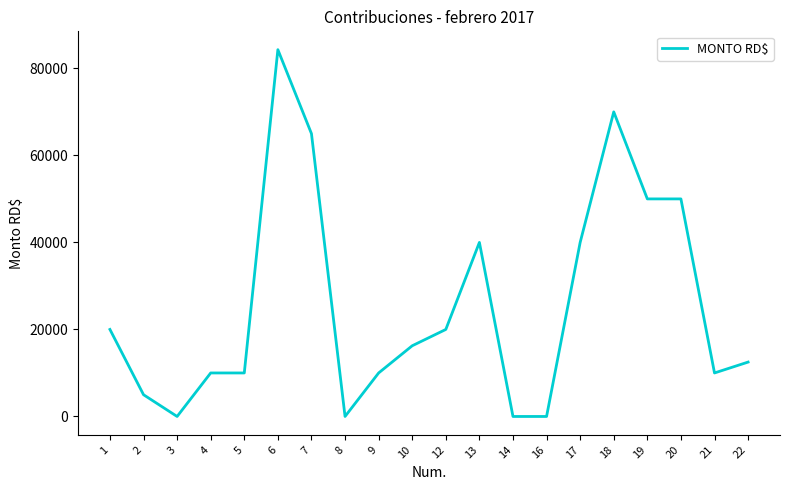

What is the maximum value shown in the chart?

84296